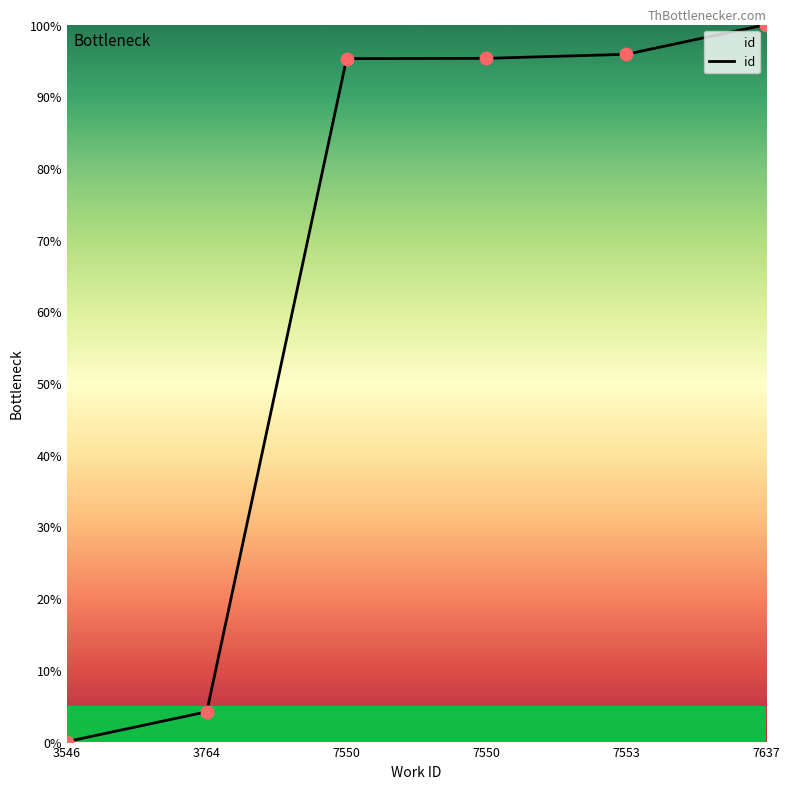

What is the change in value from 7550 to 7637?

+4.7